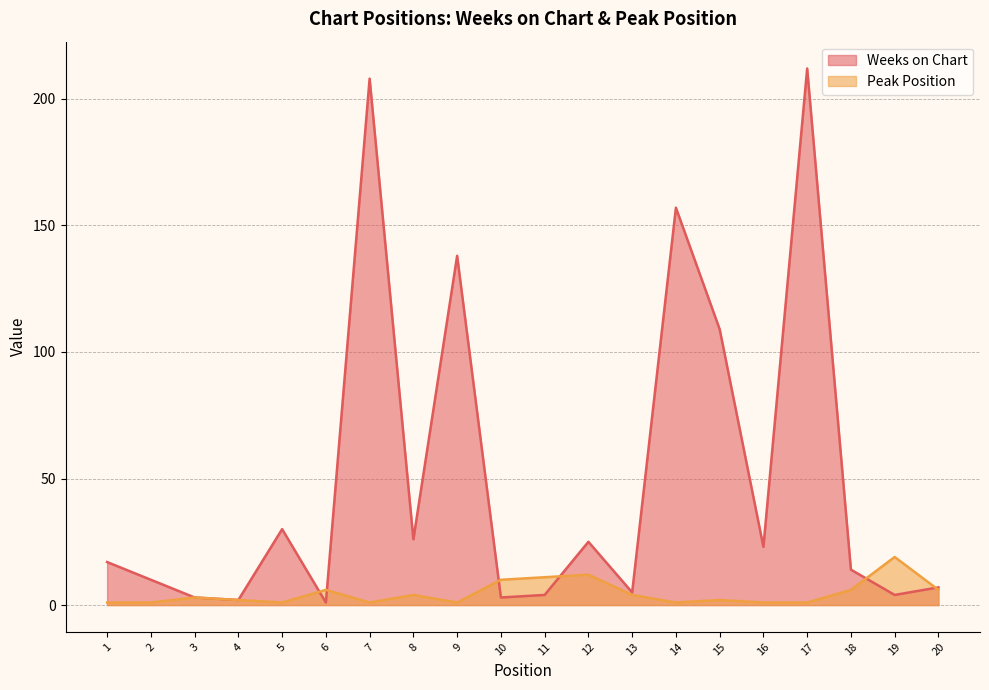

The Peak Position series shows 12 at 19. True or false?

False